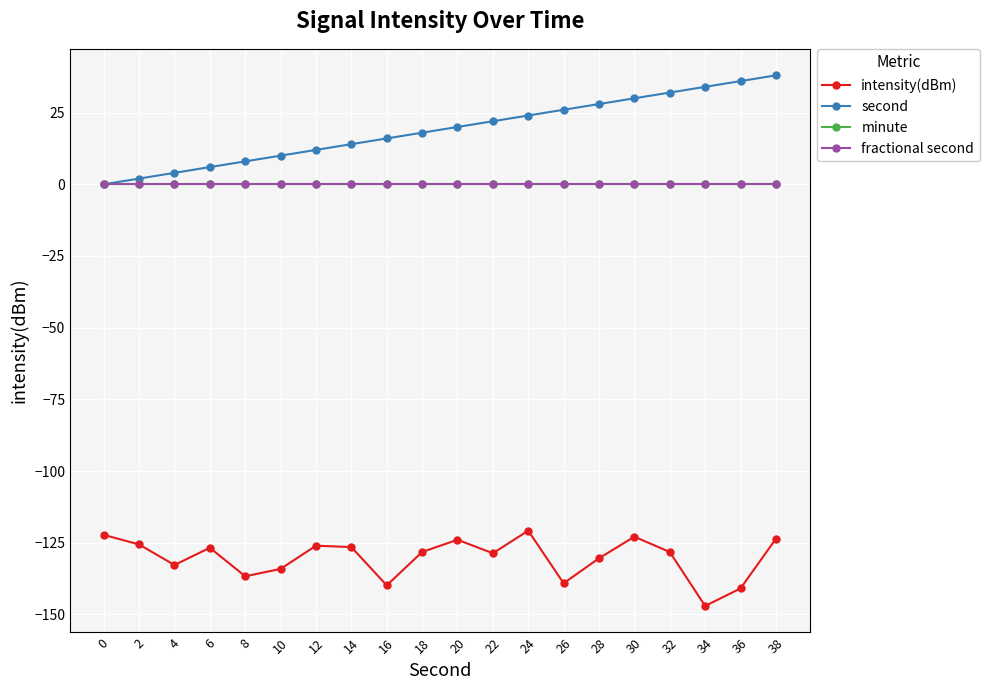

Reading right to left, what are all the values shown in this chart?

intensity(dBm): 38=-123.7	36=-141.0	34=-147.1	32=-128.2	30=-122.9	28=-130.4	26=-139.2	24=-120.8	22=-128.7	20=-124.0	18=-128.2	16=-139.9	14=-126.5	12=-126.0	10=-134.1	8=-136.7	6=-126.8	4=-132.8	2=-125.6	0=-122.3
second: 38=38.0	36=36.0	34=34.0	32=32.0	30=30.0	28=28.0	26=26.0	24=24.0	22=22.0	20=20.0	18=18.0	16=16.0	14=14.0	12=12.0	10=10.0	8=8.0	6=6.0	4=4.0	2=2.0	0=0.0
minute: 38=0.0	36=0.0	34=0.0	32=0.0	30=0.0	28=0.0	26=0.0	24=0.0	22=0.0	20=0.0	18=0.0	16=0.0	14=0.0	12=0.0	10=0.0	8=0.0	6=0.0	4=0.0	2=0.0	0=0.0
fractional second: 38=0.0	36=0.0	34=0.0	32=0.0	30=0.0	28=0.0	26=0.0	24=0.0	22=0.0	20=0.0	18=0.0	16=0.0	14=0.0	12=0.0	10=0.0	8=0.0	6=0.0	4=0.0	2=0.0	0=0.0